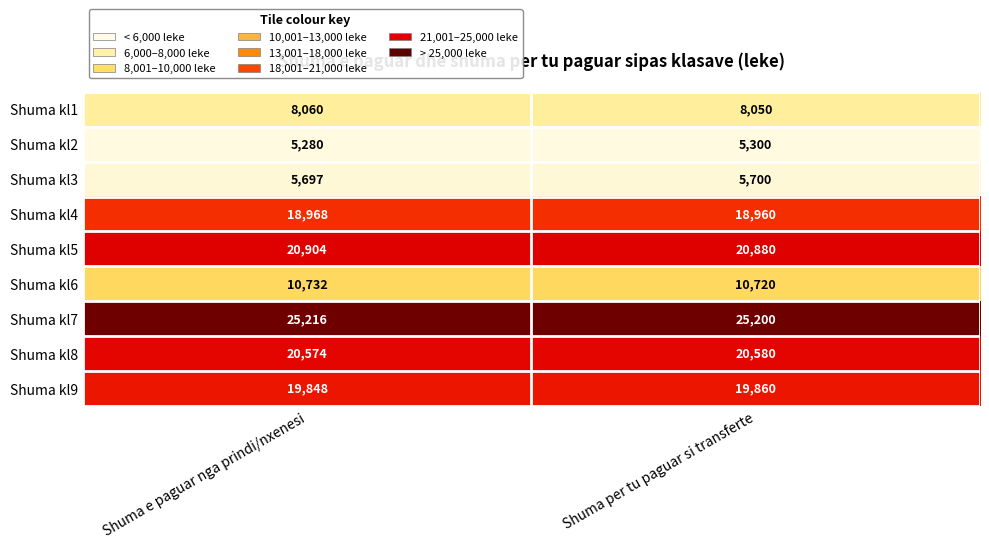

What value does the Shuma kl3 series have at Shuma per tu paguar si transferte?

5700